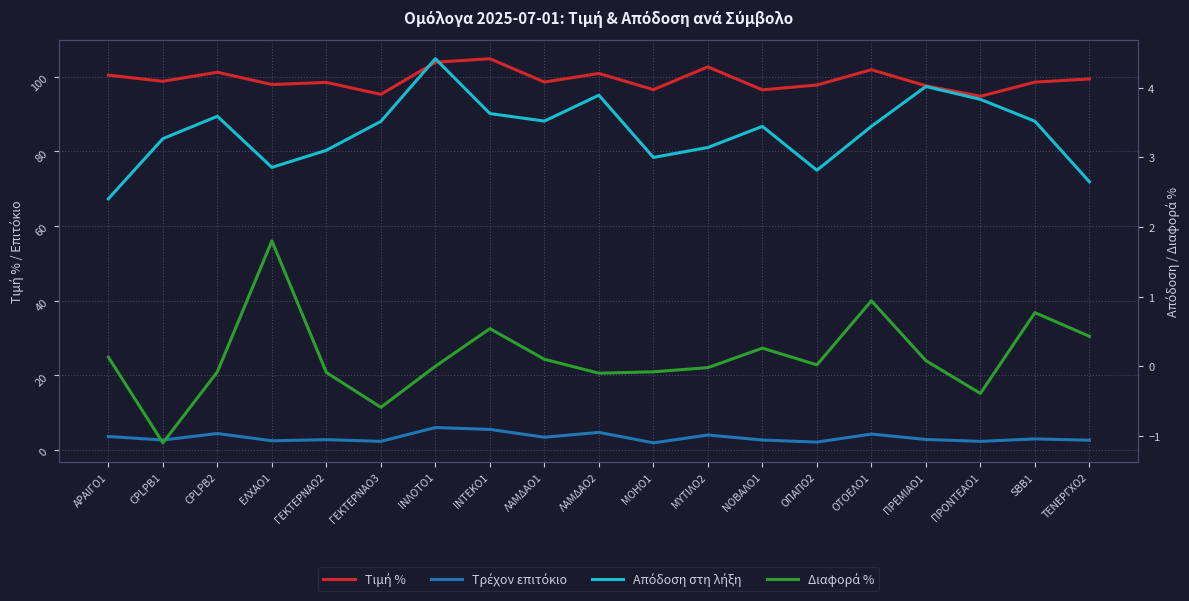

How many interior local peaks does the Τιμή % series have?

6